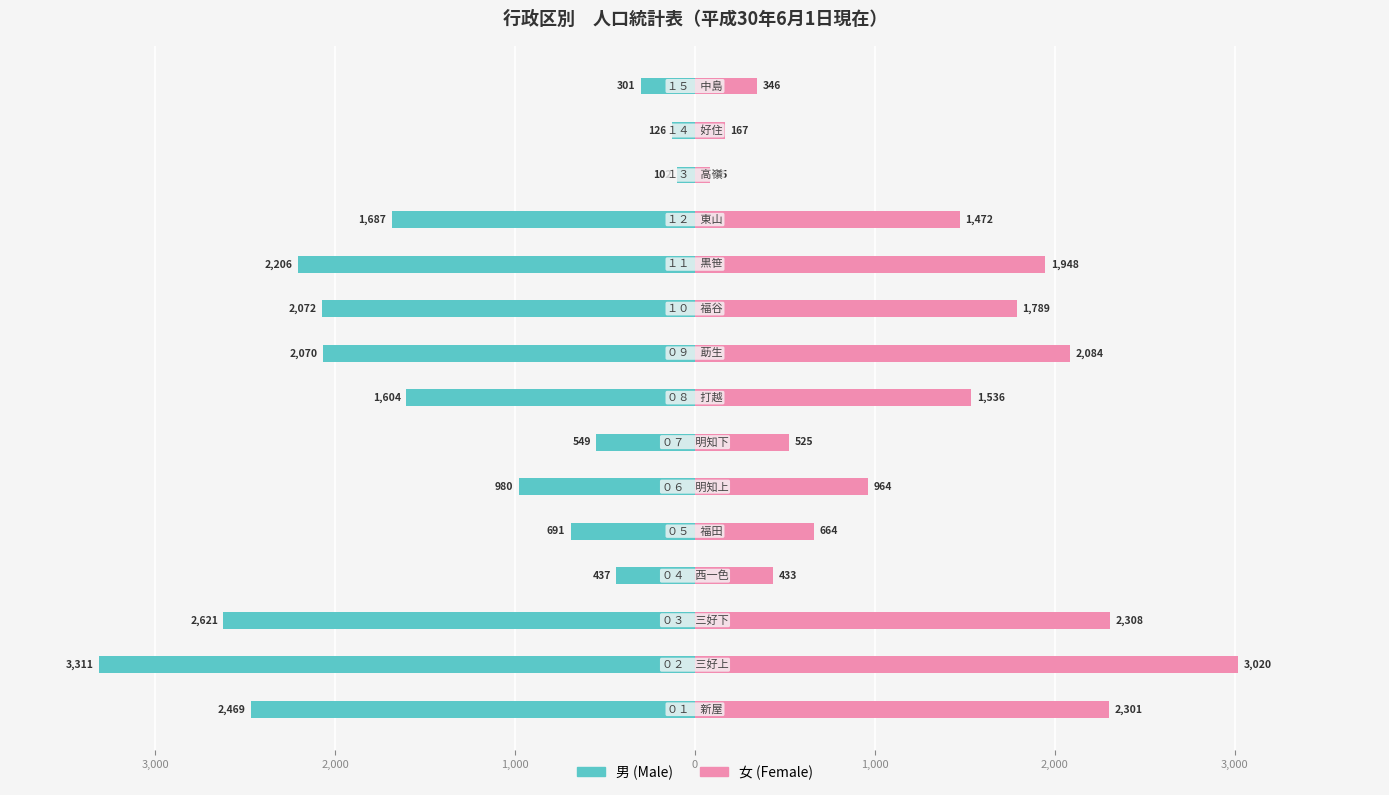

Is the value of 男 (Male) at 3,000 greater than the value of 女 (Female) at 2,000?

No